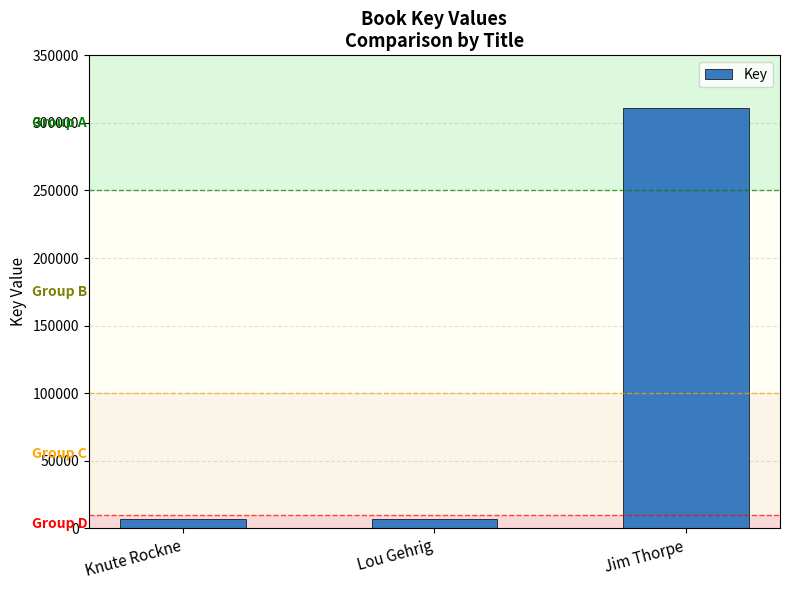

What is the label of the 3rd bar from the left?

Jim Thorpe